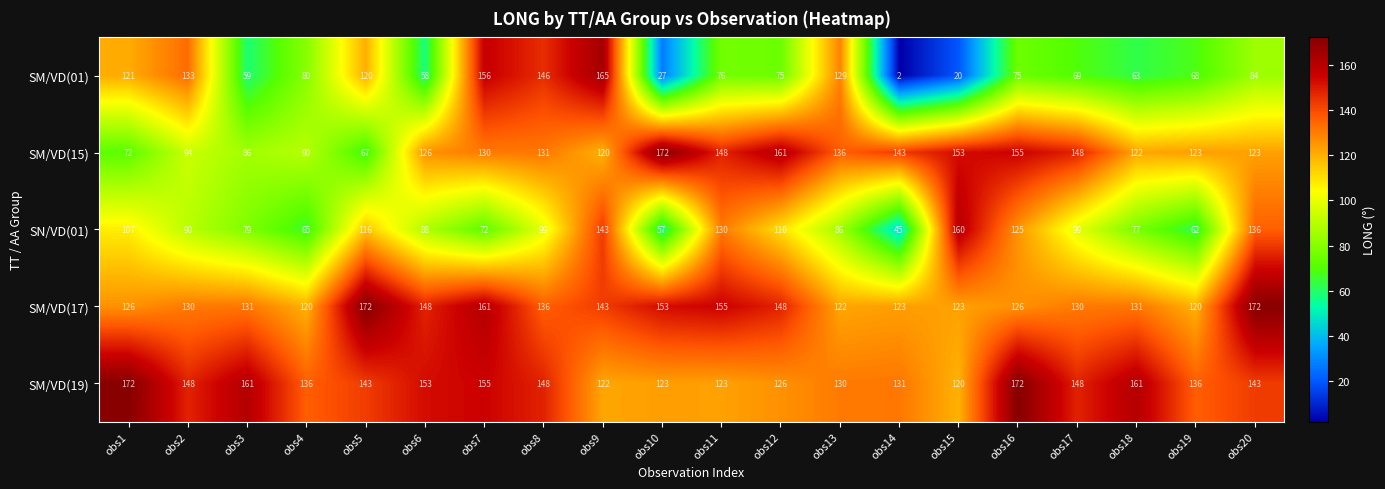

What is the sum of all SN/VD(01) values?

1946